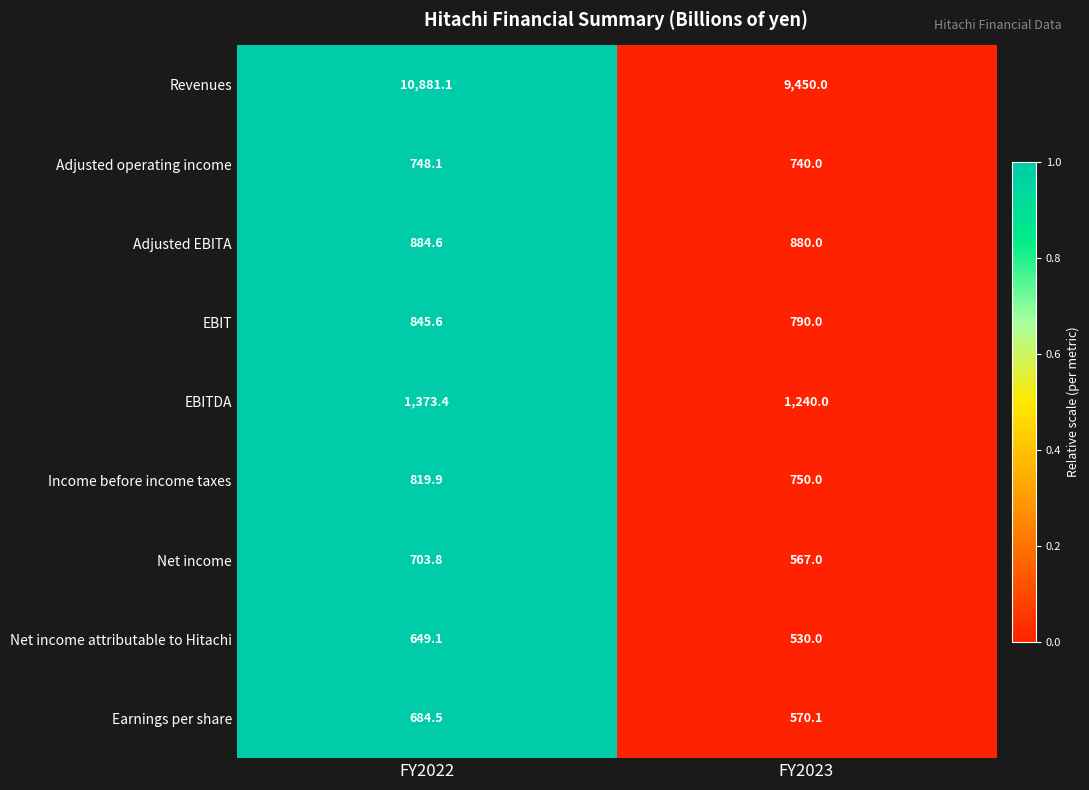

Where does the Revenues series first go above 10881?

FY2022